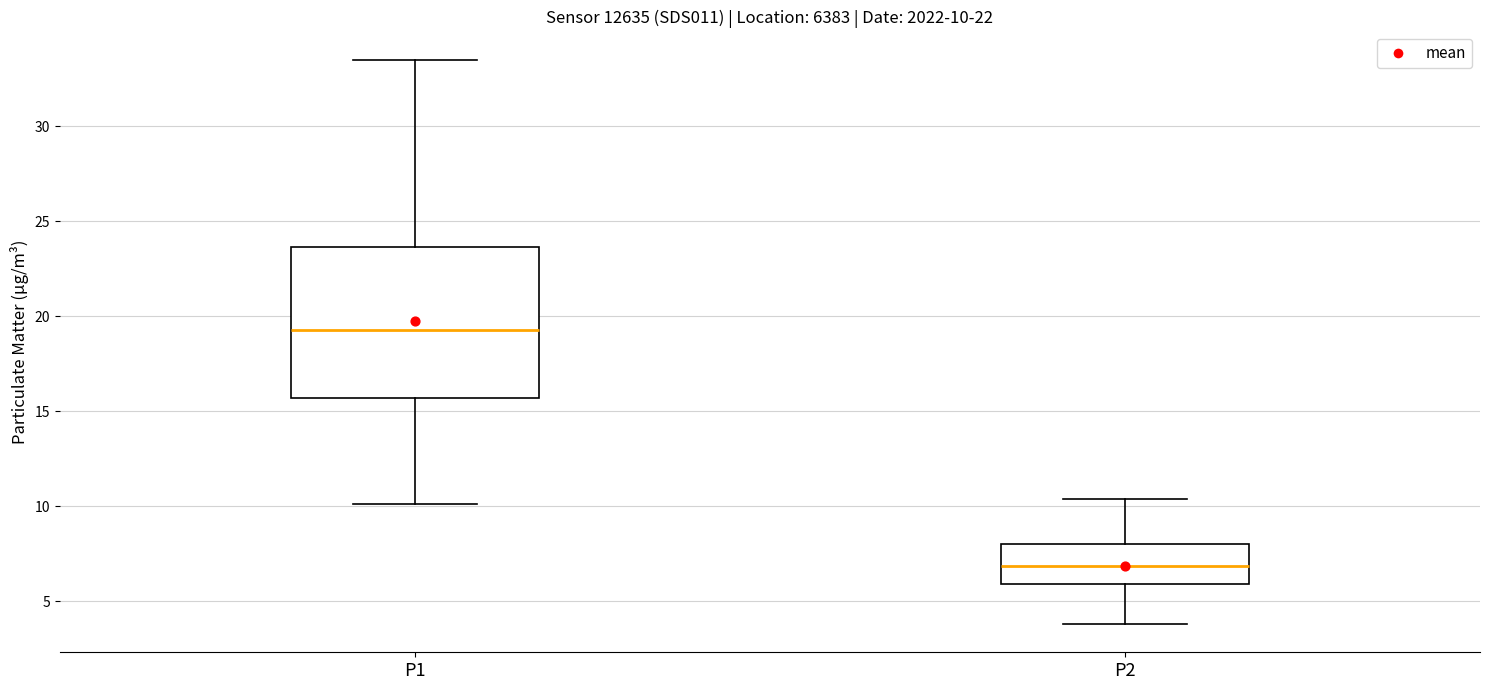

Which box's median line is the lowest?

P2